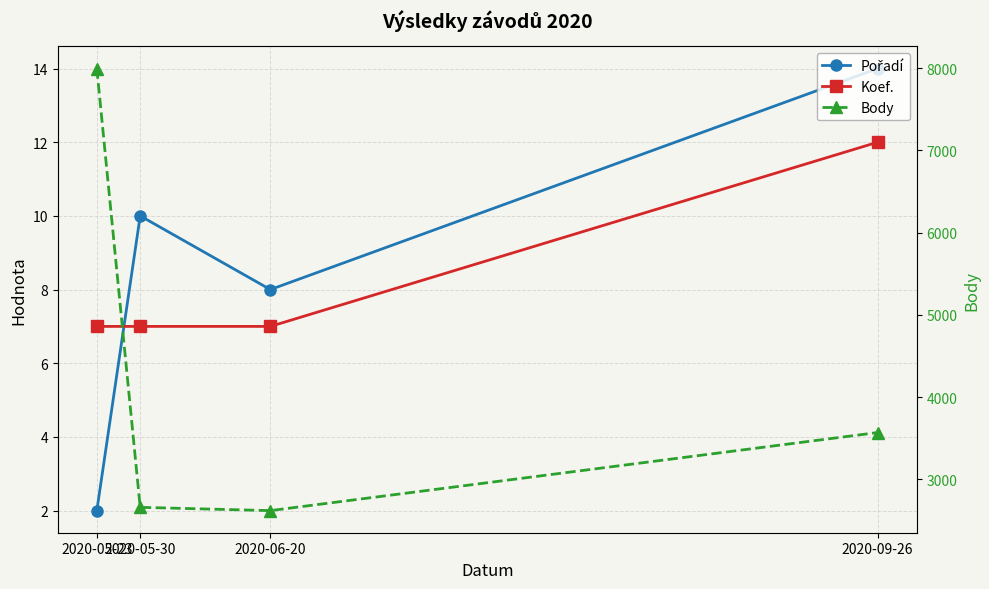

Is the value of Pořadí at 2020-09-26 greater than the value of Koef. at 2020-05-30?

Yes